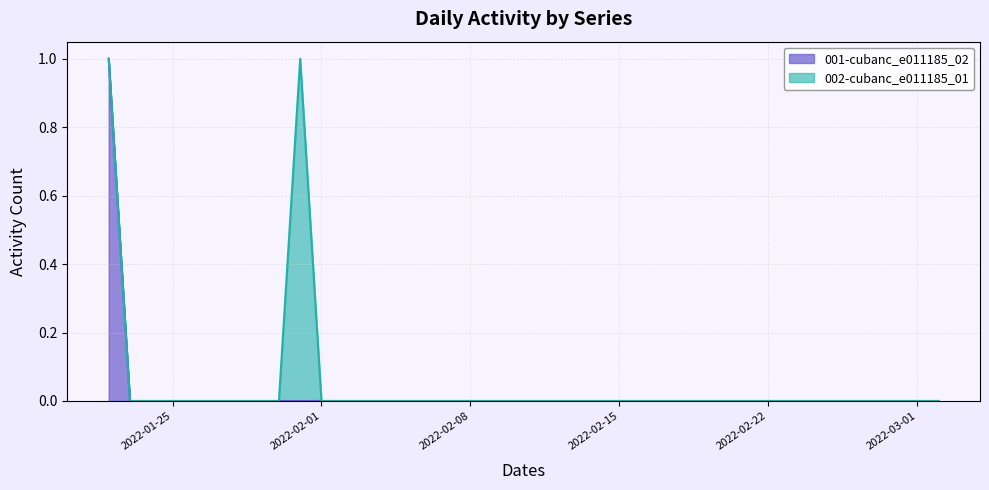

At which category does the chart reach its peak across all series?

2022-01-22